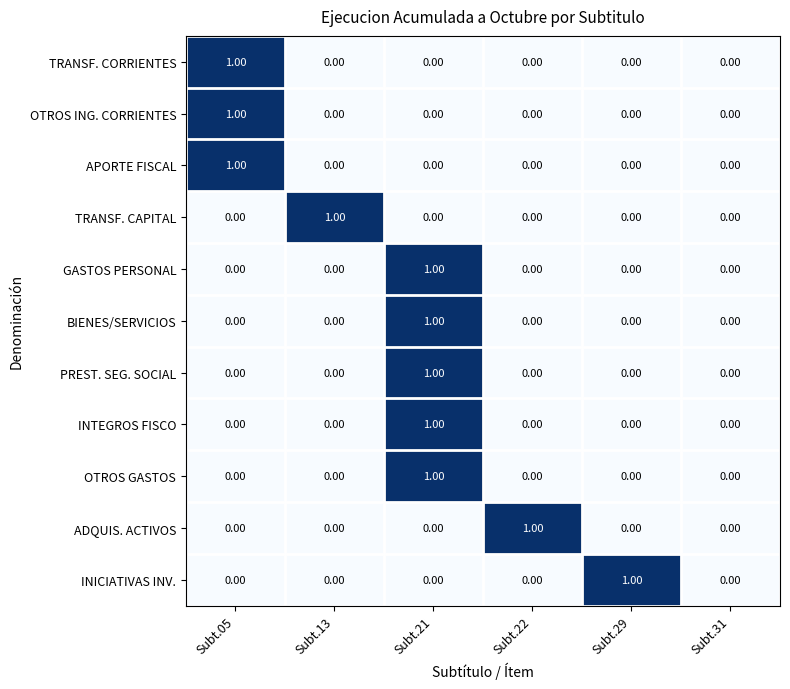

At which category is the sum across all series the highest?

Subt.21